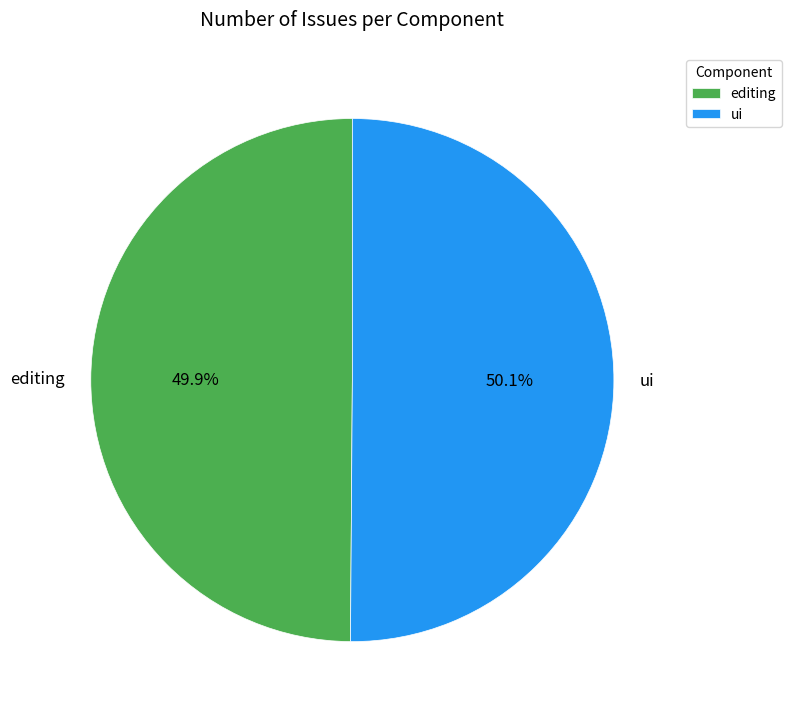

Count the number of slices in the pie.

2